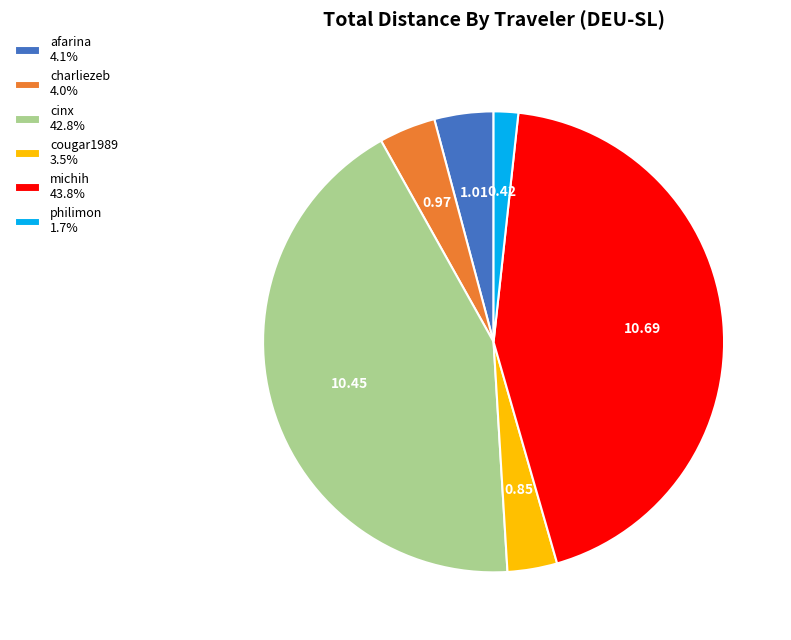

Do afarina 4.1% and michih 43.8% together represent more than half of the pie?

No